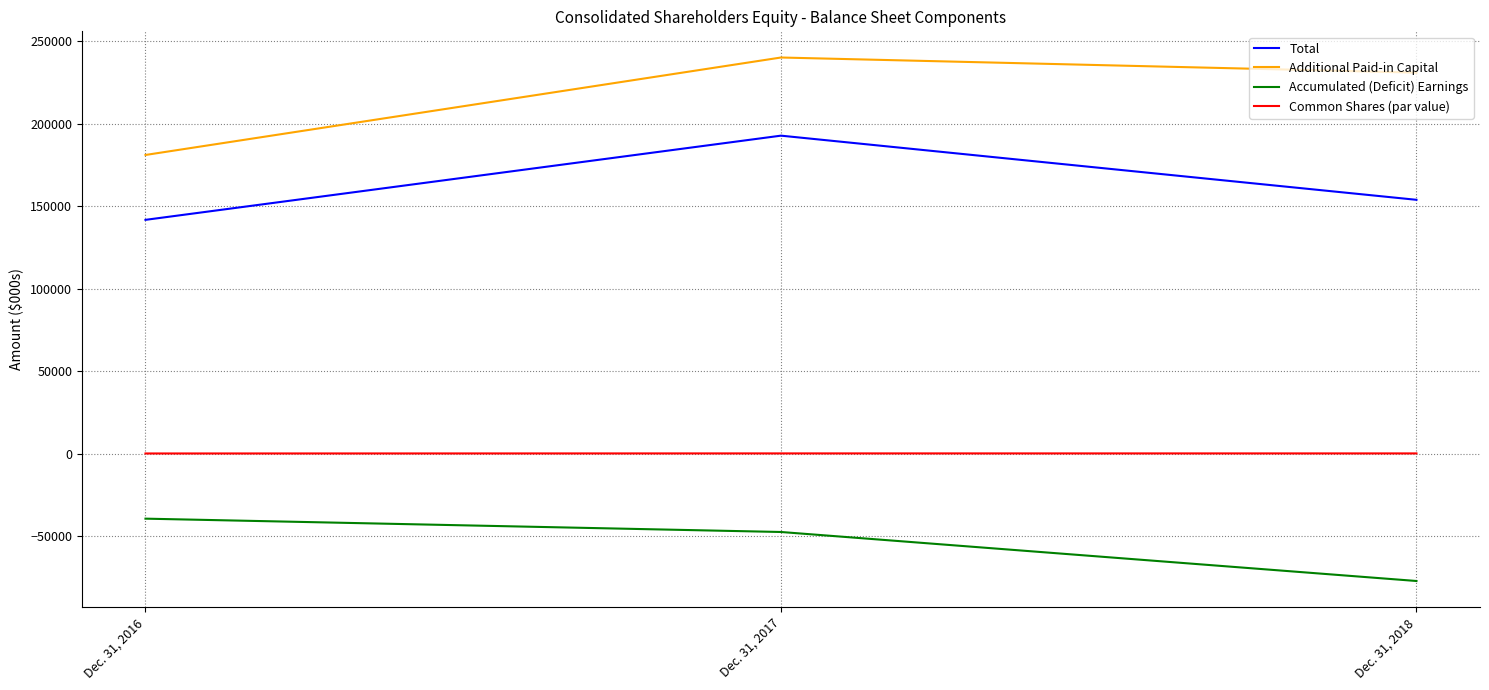

What is the maximum value shown in the chart?

240062